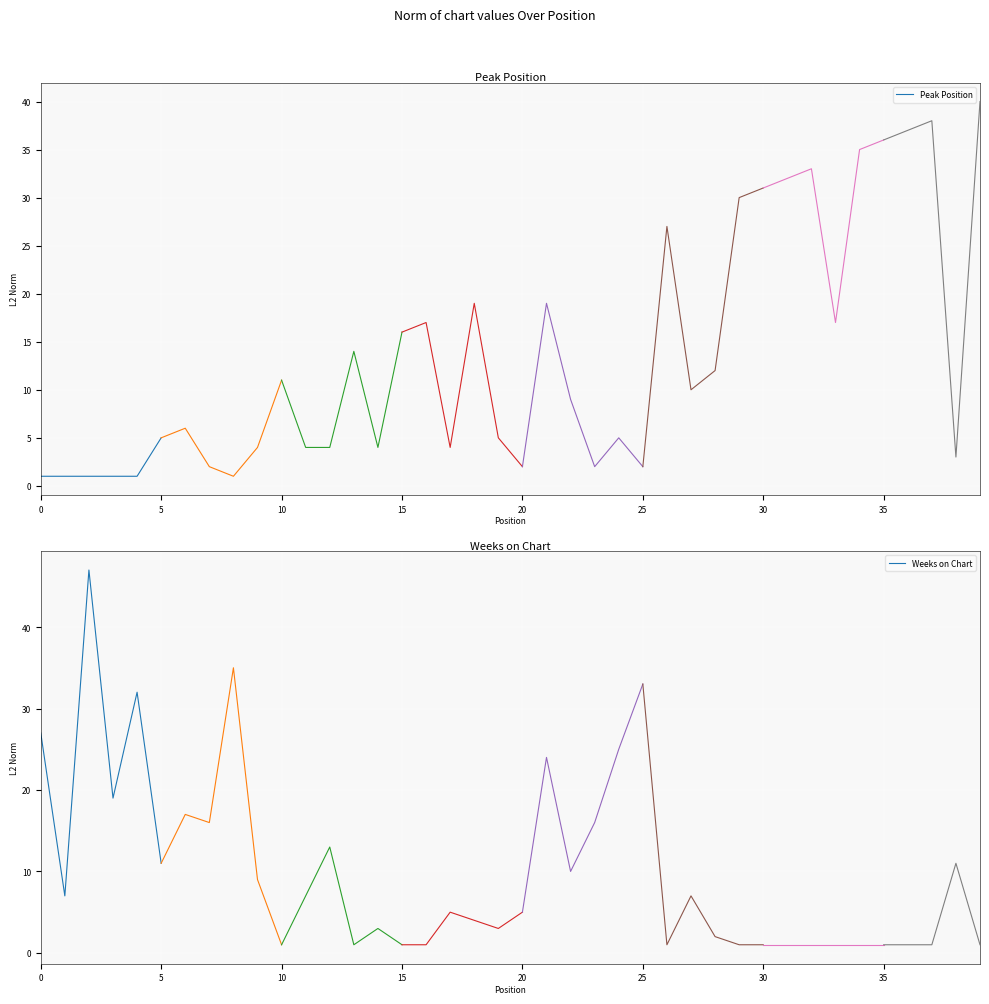

Does the chart display data point markers on the line(s)?

No